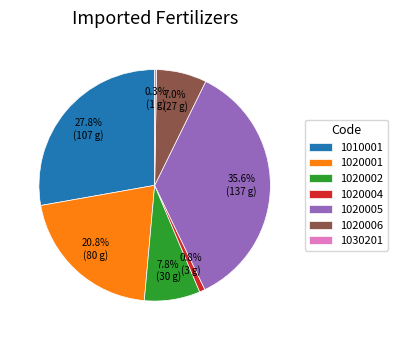

What is the largest slice in the pie chart?

1020005